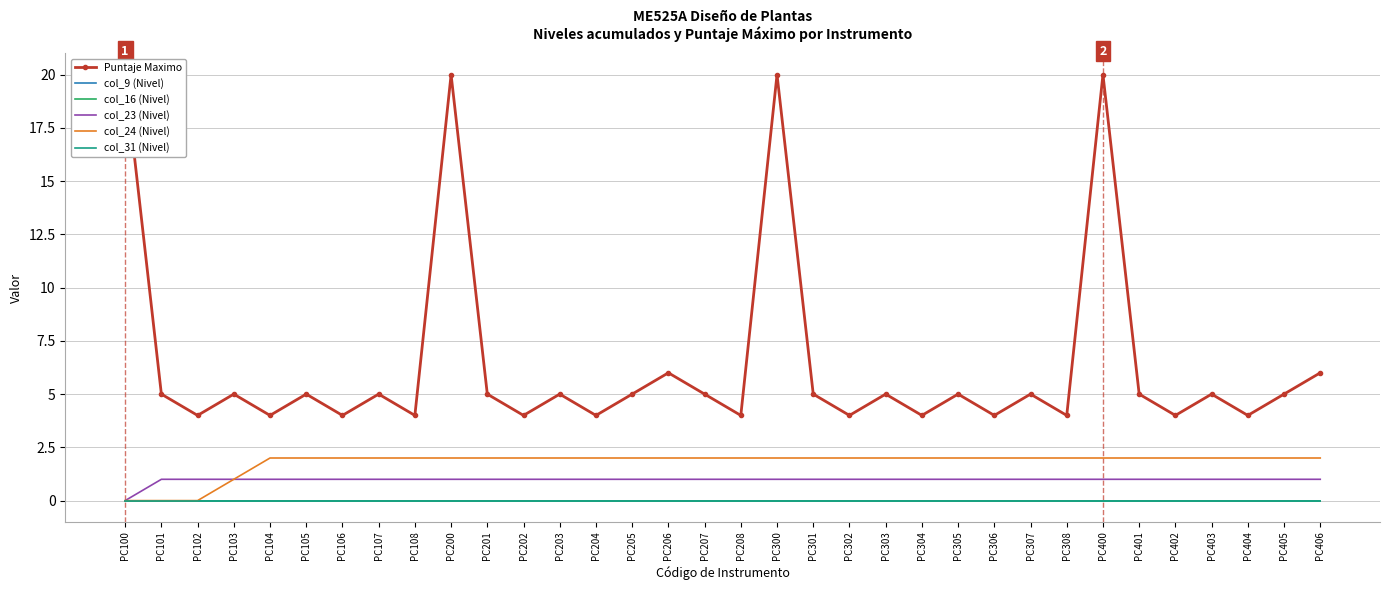

What are all the series names shown in the legend?

Puntaje Maximo, col_9 (Nivel), col_16 (Nivel), col_23 (Nivel), col_24 (Nivel), col_31 (Nivel)